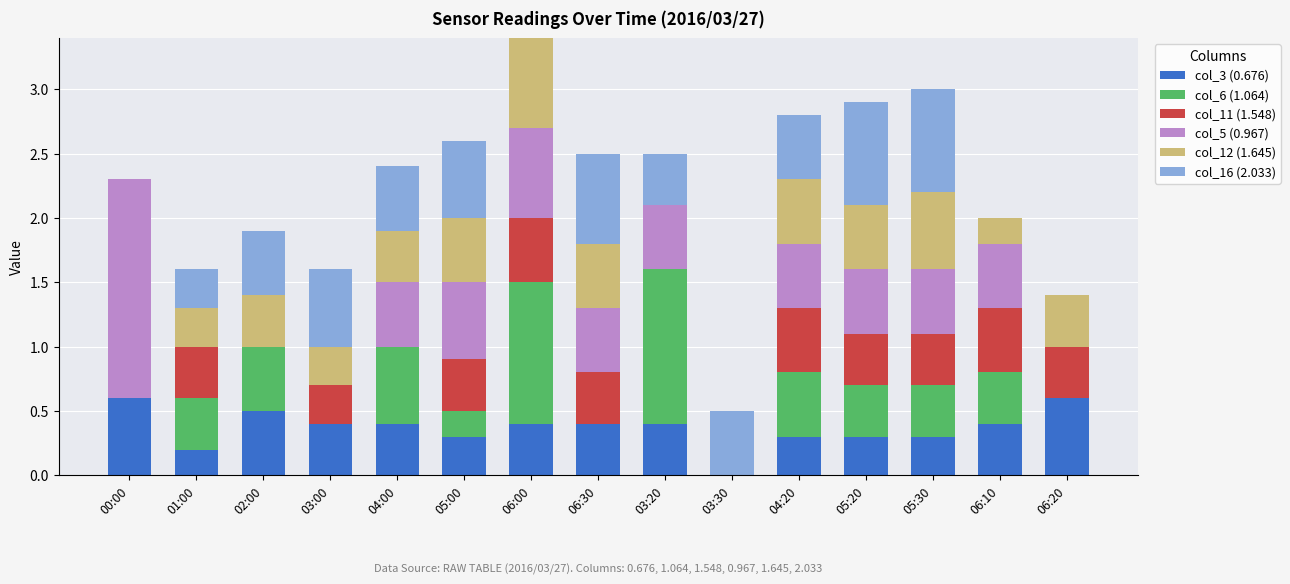

At which category is the sum across all series the highest?

06:00